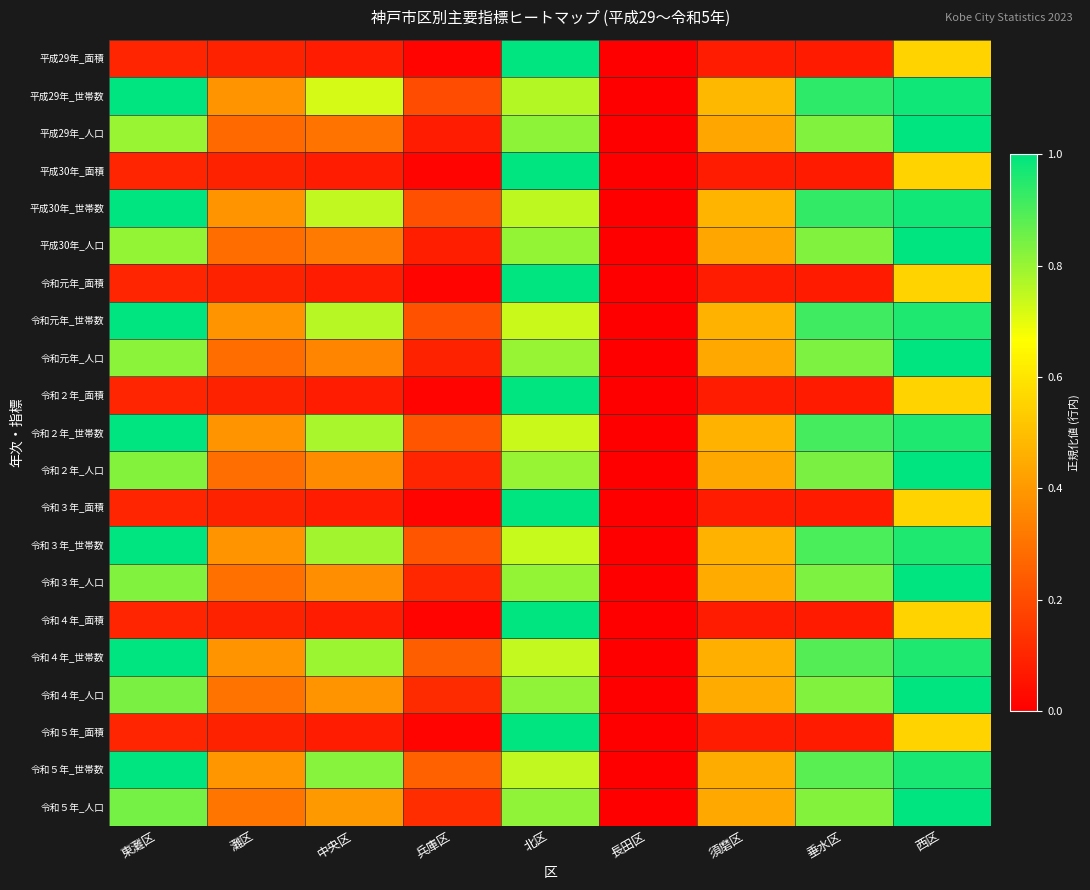

Reading right to left, transcribe all the data shown in this chart.

平成29年_面積: 西区=0.6	垂水区=0.1	須磨区=0.1	長田区=0.0	北区=1.0	兵庫区=0.0	中央区=0.1	灘区=0.1	東灘区=0.1
平成29年_世帯数: 西区=1.0	垂水区=0.9	須磨区=0.5	長田区=0.0	北区=0.8	兵庫区=0.2	中央区=0.7	灘区=0.4	東灘区=1.0
平成29年_人口: 西区=1.0	垂水区=0.8	須磨区=0.4	長田区=0.0	北区=0.8	兵庫区=0.1	中央区=0.3	灘区=0.3	東灘区=0.8
平成30年_面積: 西区=0.6	垂水区=0.1	須磨区=0.1	長田区=0.0	北区=1.0	兵庫区=0.0	中央区=0.1	灘区=0.1	東灘区=0.1
平成30年_世帯数: 西区=1.0	垂水区=0.9	須磨区=0.5	長田区=0.0	北区=0.8	兵庫区=0.2	中央区=0.7	灘区=0.4	東灘区=1.0
平成30年_人口: 西区=1.0	垂水区=0.8	須磨区=0.4	長田区=0.0	北区=0.8	兵庫区=0.1	中央区=0.3	灘区=0.3	東灘区=0.8
令和元年_面積: 西区=0.6	垂水区=0.1	須磨区=0.1	長田区=0.0	北区=1.0	兵庫区=0.0	中央区=0.1	灘区=0.1	東灘区=0.1
令和元年_世帯数: 西区=1.0	垂水区=0.9	須磨区=0.5	長田区=0.0	北区=0.7	兵庫区=0.2	中央区=0.8	灘区=0.4	東灘区=1.0
令和元年_人口: 西区=1.0	垂水区=0.8	須磨区=0.4	長田区=0.0	北区=0.8	兵庫区=0.1	中央区=0.3	灘区=0.3	東灘区=0.8
令和２年_面積: 西区=0.6	垂水区=0.1	須磨区=0.1	長田区=0.0	北区=1.0	兵庫区=0.0	中央区=0.1	灘区=0.1	東灘区=0.1
令和２年_世帯数: 西区=1.0	垂水区=0.9	須磨区=0.5	長田区=0.0	北区=0.7	兵庫区=0.2	中央区=0.8	灘区=0.4	東灘区=1.0
令和２年_人口: 西区=1.0	垂水区=0.8	須磨区=0.4	長田区=0.0	北区=0.8	兵庫区=0.1	中央区=0.4	灘区=0.3	東灘区=0.8
令和３年_面積: 西区=0.6	垂水区=0.1	須磨区=0.1	長田区=0.0	北区=1.0	兵庫区=0.0	中央区=0.1	灘区=0.1	東灘区=0.1
令和３年_世帯数: 西区=1.0	垂水区=0.9	須磨区=0.5	長田区=0.0	北区=0.7	兵庫区=0.2	中央区=0.8	灘区=0.4	東灘区=1.0
令和３年_人口: 西区=1.0	垂水区=0.8	須磨区=0.4	長田区=0.0	北区=0.8	兵庫区=0.1	中央区=0.4	灘区=0.3	東灘区=0.8
令和４年_面積: 西区=0.6	垂水区=0.1	須磨区=0.1	長田区=0.0	北区=1.0	兵庫区=0.0	中央区=0.1	灘区=0.1	東灘区=0.1
令和４年_世帯数: 西区=1.0	垂水区=0.9	須磨区=0.5	長田区=0.0	北区=0.7	兵庫区=0.2	中央区=0.8	灘区=0.4	東灘区=1.0
令和４年_人口: 西区=1.0	垂水区=0.8	須磨区=0.4	長田区=0.0	北区=0.8	兵庫区=0.1	中央区=0.4	灘区=0.3	東灘区=0.8
令和５年_面積: 西区=0.6	垂水区=0.1	須磨区=0.1	長田区=0.0	北区=1.0	兵庫区=0.0	中央区=0.1	灘区=0.1	東灘区=0.1
令和５年_世帯数: 西区=1.0	垂水区=0.9	須磨区=0.5	長田区=0.0	北区=0.7	兵庫区=0.3	中央区=0.8	灘区=0.4	東灘区=1.0
令和５年_人口: 西区=1.0	垂水区=0.8	須磨区=0.4	長田区=0.0	北区=0.8	兵庫区=0.1	中央区=0.4	灘区=0.3	東灘区=0.8